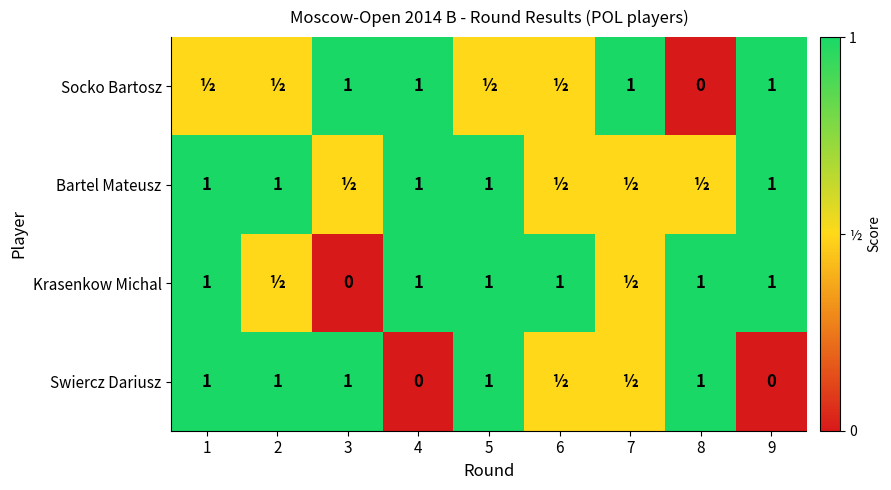

The value of Krasenkow Michal at 9 is 0.4. True or false?

False